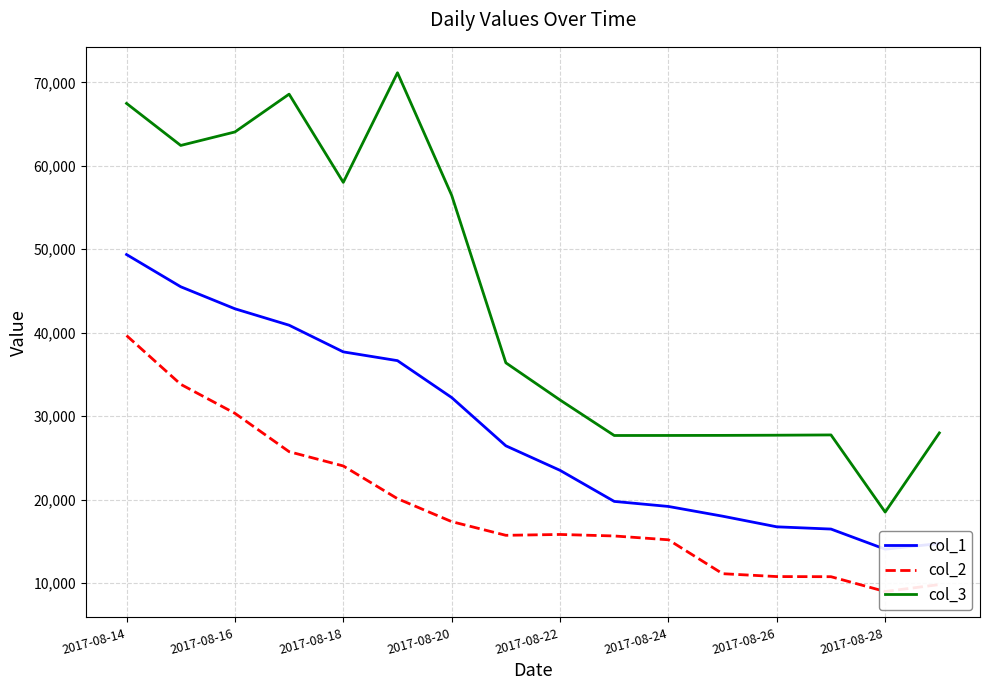

How many data points in col_2 are less than 15847?

8